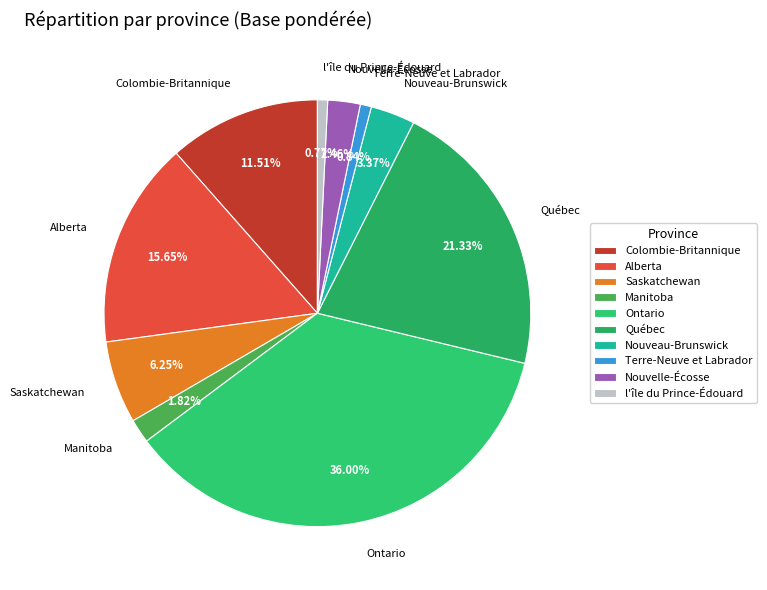

To the nearest percent, what is the combined percentage of Ontario and Terre-Neuve et Labrador?

37%